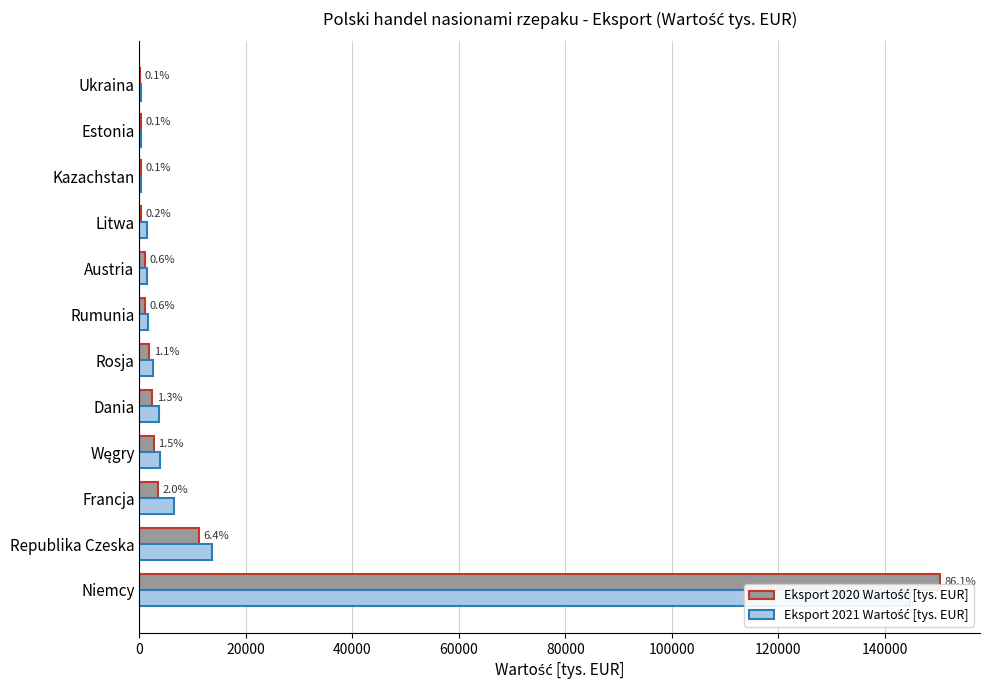

How many bars are there in each group?

2